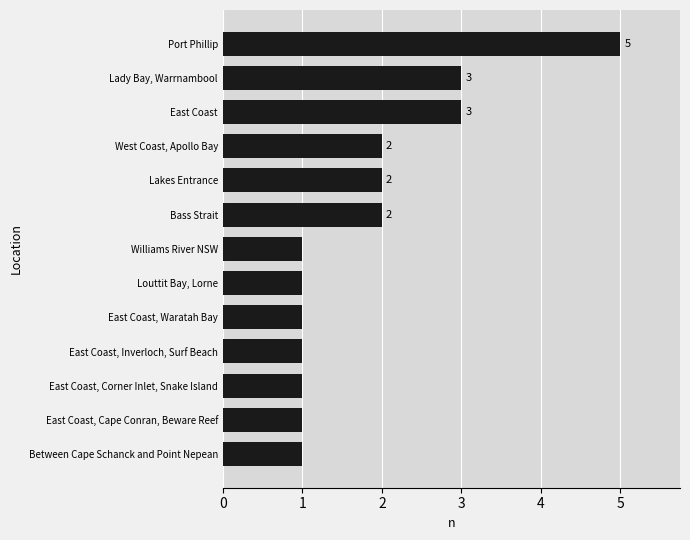

What is the difference between the maximum and minimum values?

4